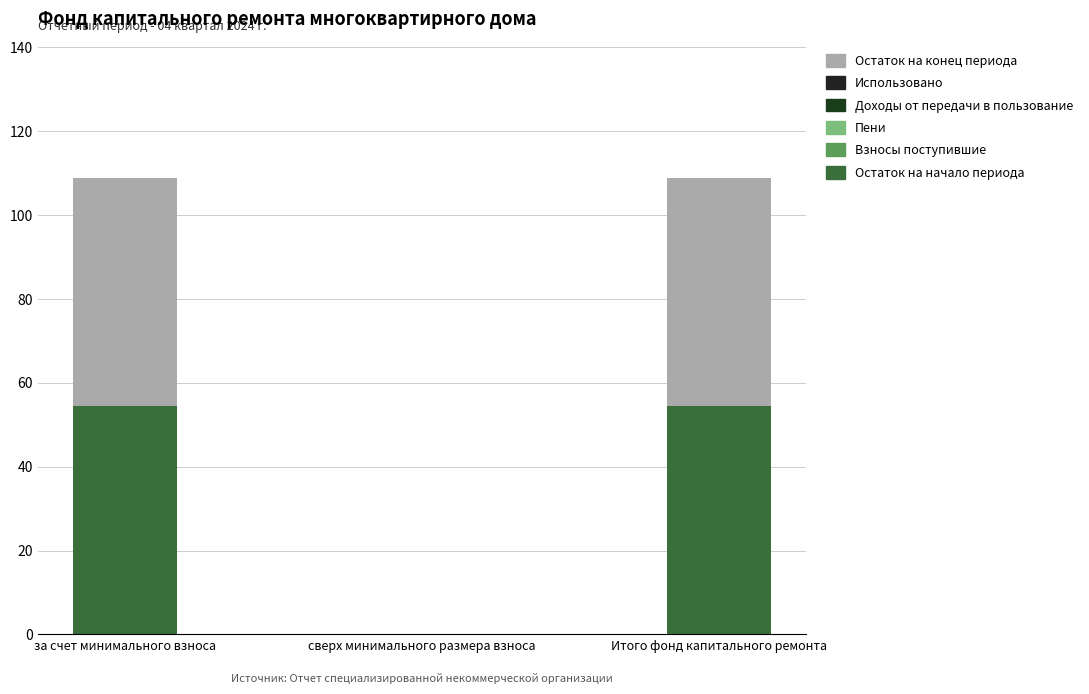

What is the sum of the Остаток на конец периода values at за счет минимального взноса and сверх минимального размера взноса?

54.4